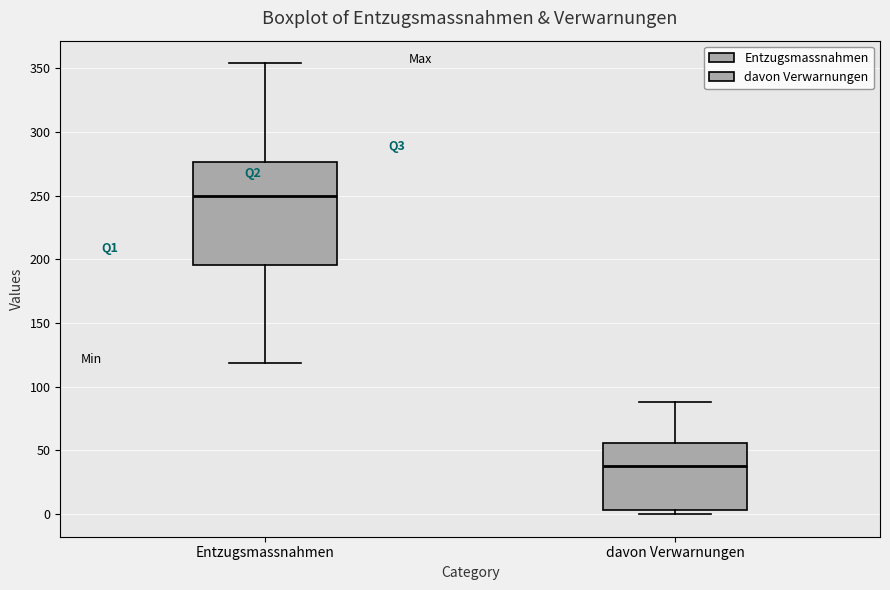

Where is the lower edge of the box for Entzugsmassnahmen on the y-axis? The values are not printed on the chart, so give them approximately, as read against the axis.

195